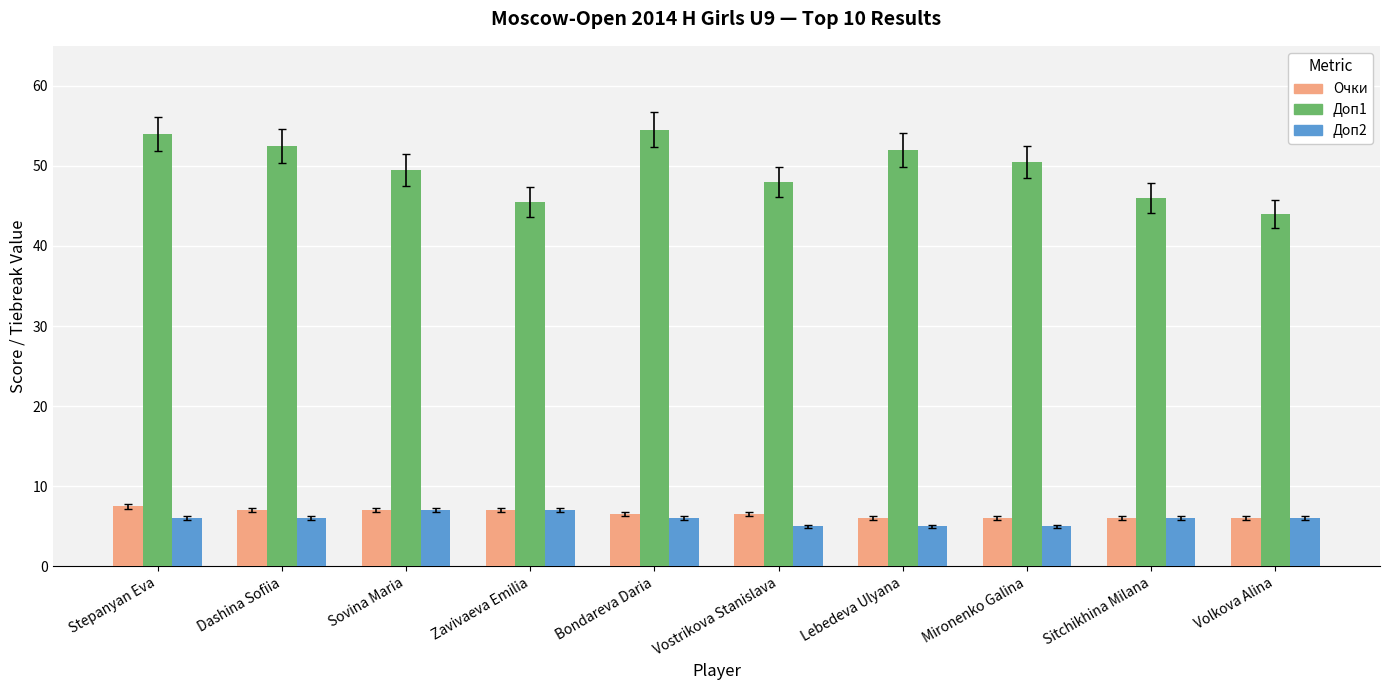

What is the value of the Доп2 bar at the 9th from the left?

6.0